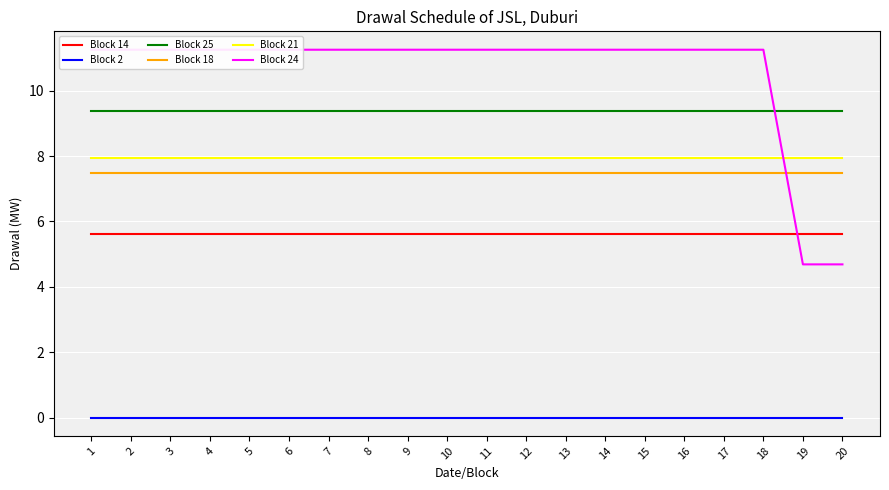

True or false: Block 2 and Block 25 intersect in this chart.

False